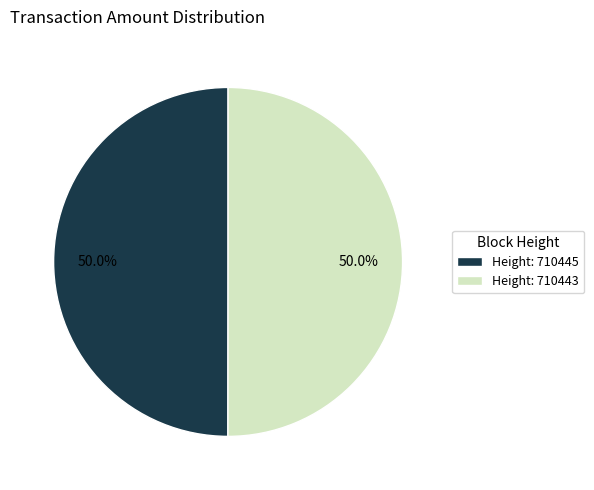

Approximately how many times larger is the value at Height: 710443 compared to Height: 710445?

1.0